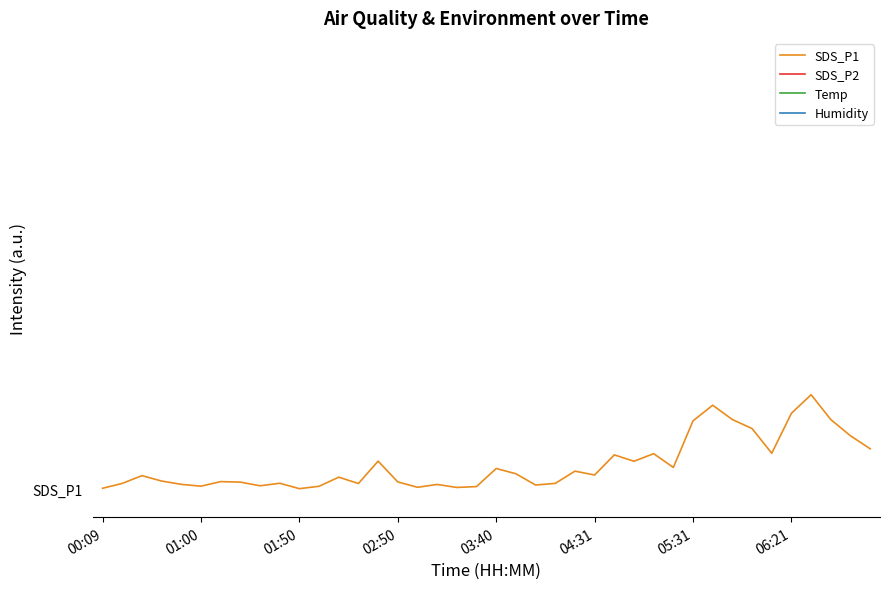

What is the maximum value for Temp?

31.0